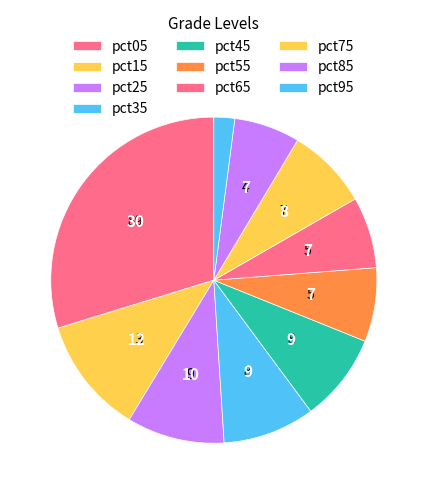

How many segments does this pie chart have?

10